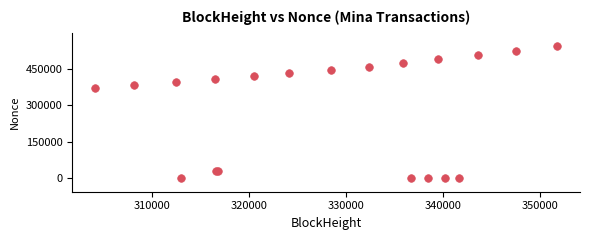

What Y value in the scatter plot is closest to 271943?

370675